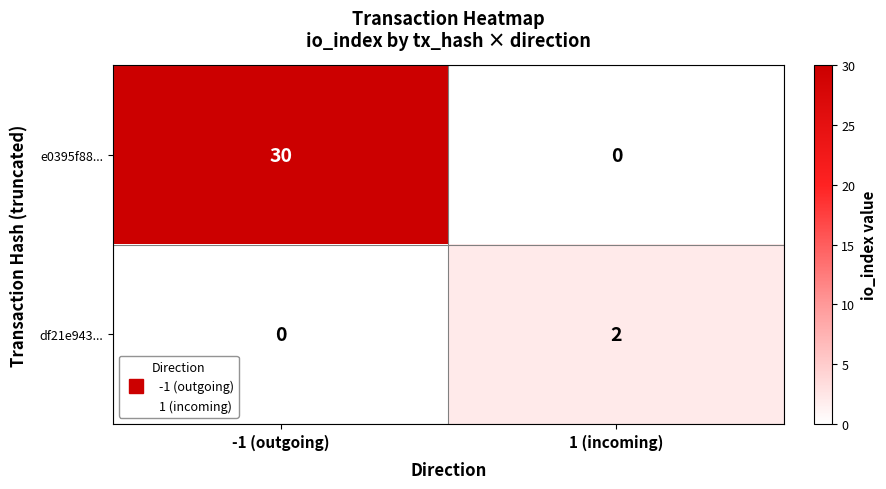

Which series has the widest spread of values?

e0395f88...